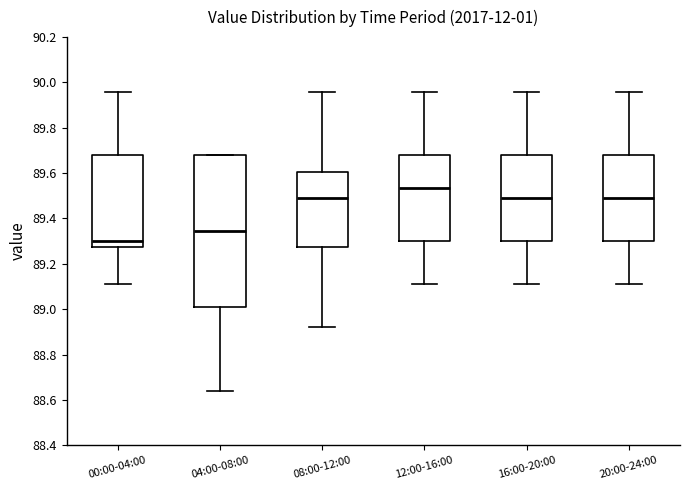

Reading left to right, transcribe this box plot: for each box, give where its median line is, the range the box spans, and where its two whiskers end, as read against the y-axis. The values are not printed on the chart, so give them approximately, as read against the axis.

00:00-04:00: median 89.30, box 89.28 to 89.68, whiskers 89.12 to 89.96
04:00-08:00: median 89.34, box 89.02 to 89.68, whiskers 88.64 to 89.68
08:00-12:00: median 89.50, box 89.28 to 89.60, whiskers 88.92 to 89.96
12:00-16:00: median 89.54, box 89.30 to 89.68, whiskers 89.12 to 89.96
16:00-20:00: median 89.50, box 89.30 to 89.68, whiskers 89.12 to 89.96
20:00-24:00: median 89.50, box 89.30 to 89.68, whiskers 89.12 to 89.96